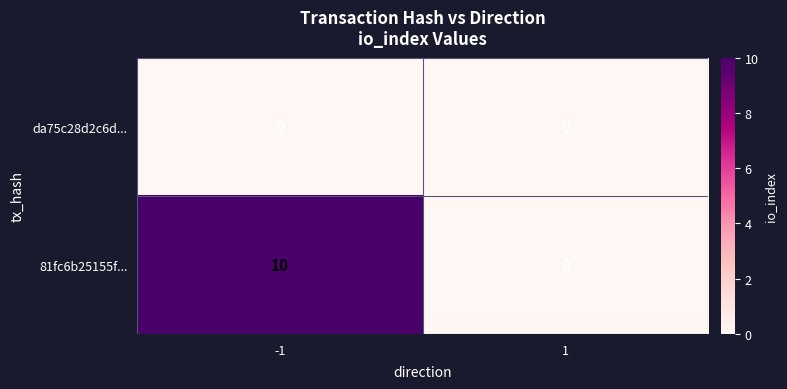

Which series changed the most between -1 and 1?

81fc6b25155f...